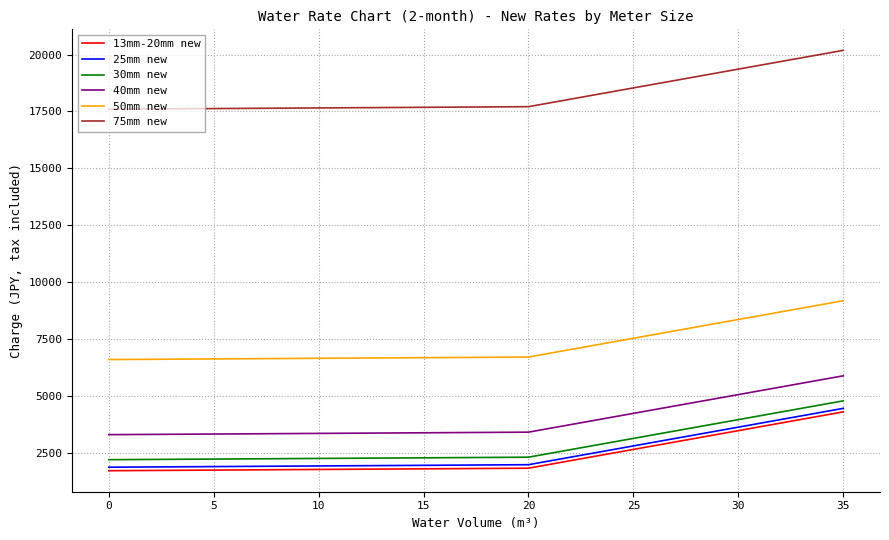

True or false: 40mm new and 50mm new intersect in this chart.

False